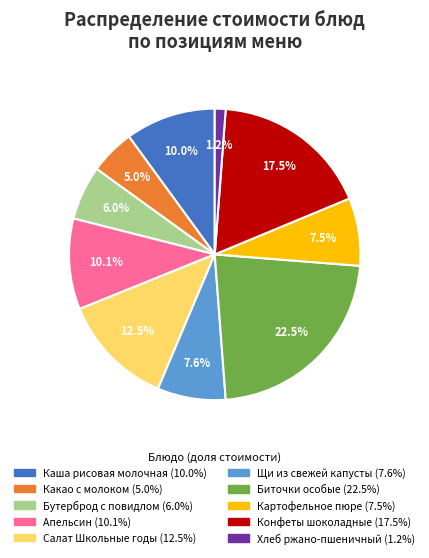

Does any single category account for the majority?

No